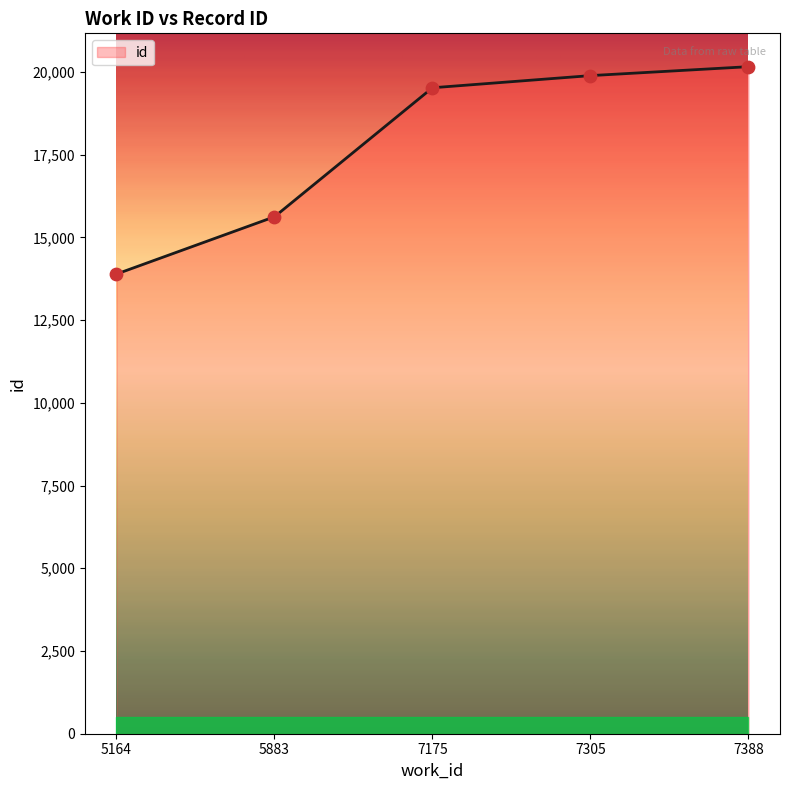

Between 5883 and 5164, which is larger?

5883